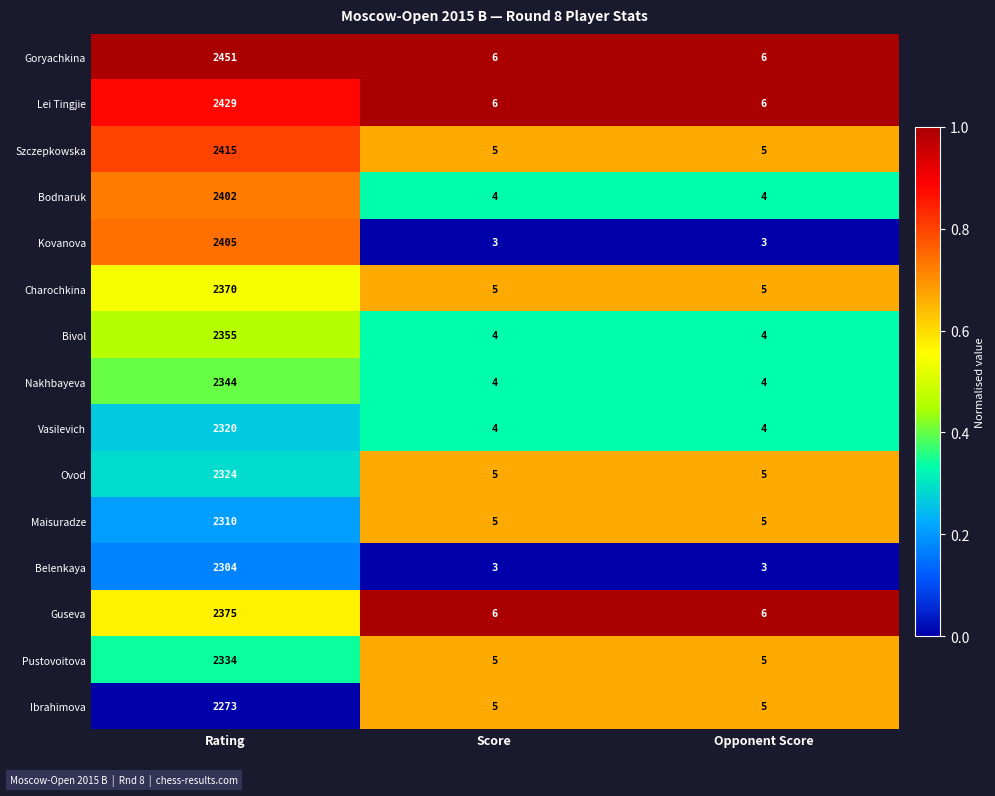

What is the spread (max minus min) of values at Score?

3